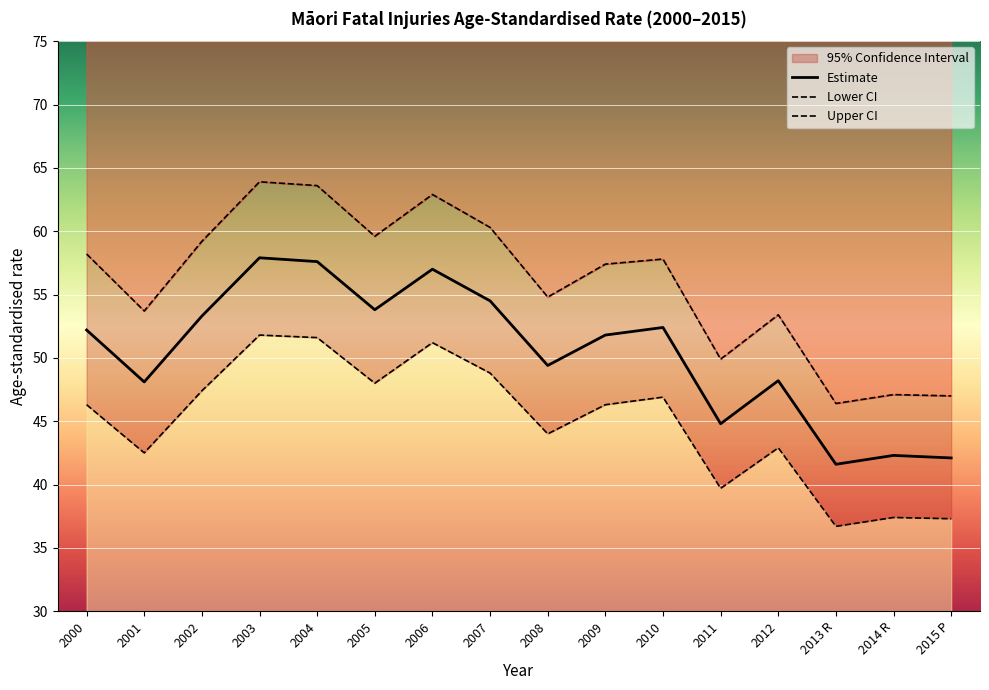

Reading left to right, list all the values displayed in this chart.

Estimate: 2000=52.2	2001=48.1	2002=53.3	2003=57.9	2004=57.6	2005=53.8	2006=57.0	2007=54.5	2008=49.4	2009=51.8	2010=52.4	2011=44.8	2012=48.2	2013 R=41.6	2014 R=42.3	2015 P=42.1
Lower CI: 2000=46.3	2001=42.5	2002=47.4	2003=51.8	2004=51.6	2005=48.0	2006=51.2	2007=48.8	2008=44.0	2009=46.3	2010=46.9	2011=39.7	2012=42.9	2013 R=36.7	2014 R=37.4	2015 P=37.3
Upper CI: 2000=58.2	2001=53.7	2002=59.2	2003=63.9	2004=63.6	2005=59.6	2006=62.9	2007=60.3	2008=54.8	2009=57.4	2010=57.8	2011=49.9	2012=53.4	2013 R=46.4	2014 R=47.1	2015 P=47.0